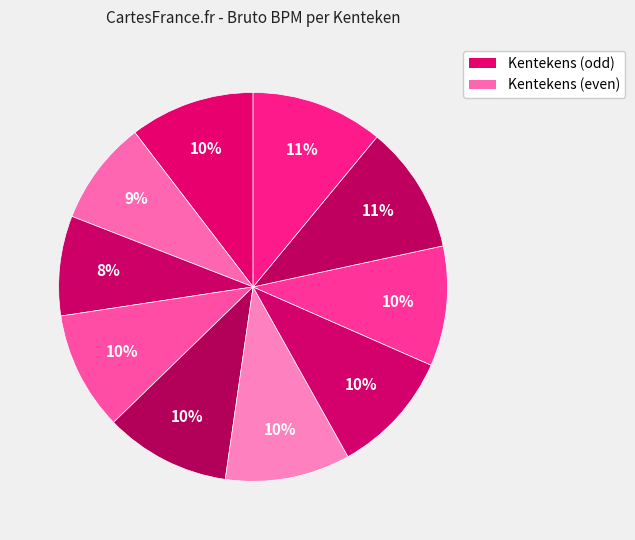

Count the number of slices in the pie.

10